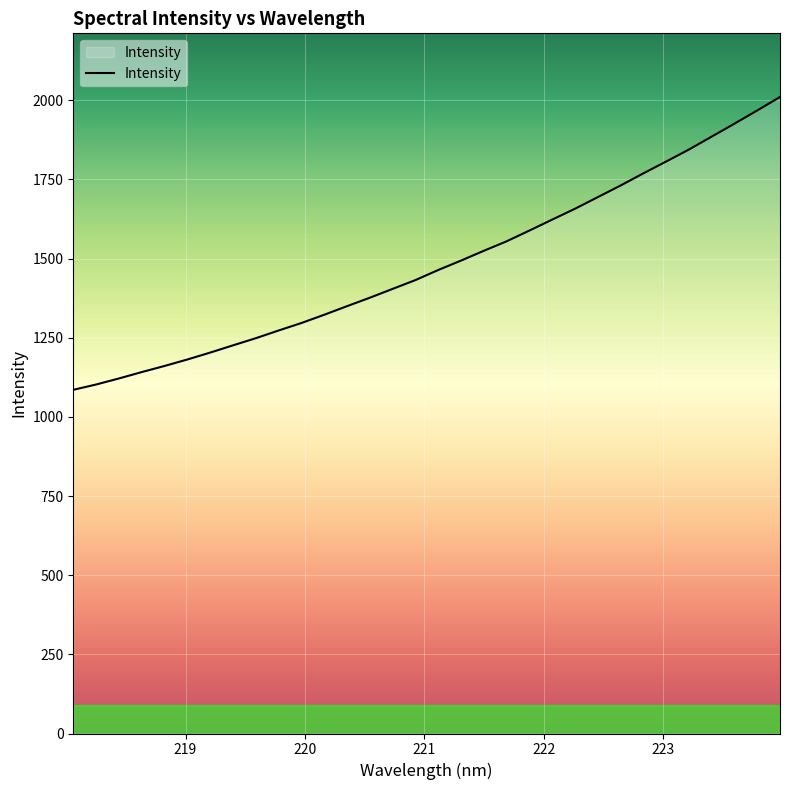

What is the smallest value displayed?

1085.4